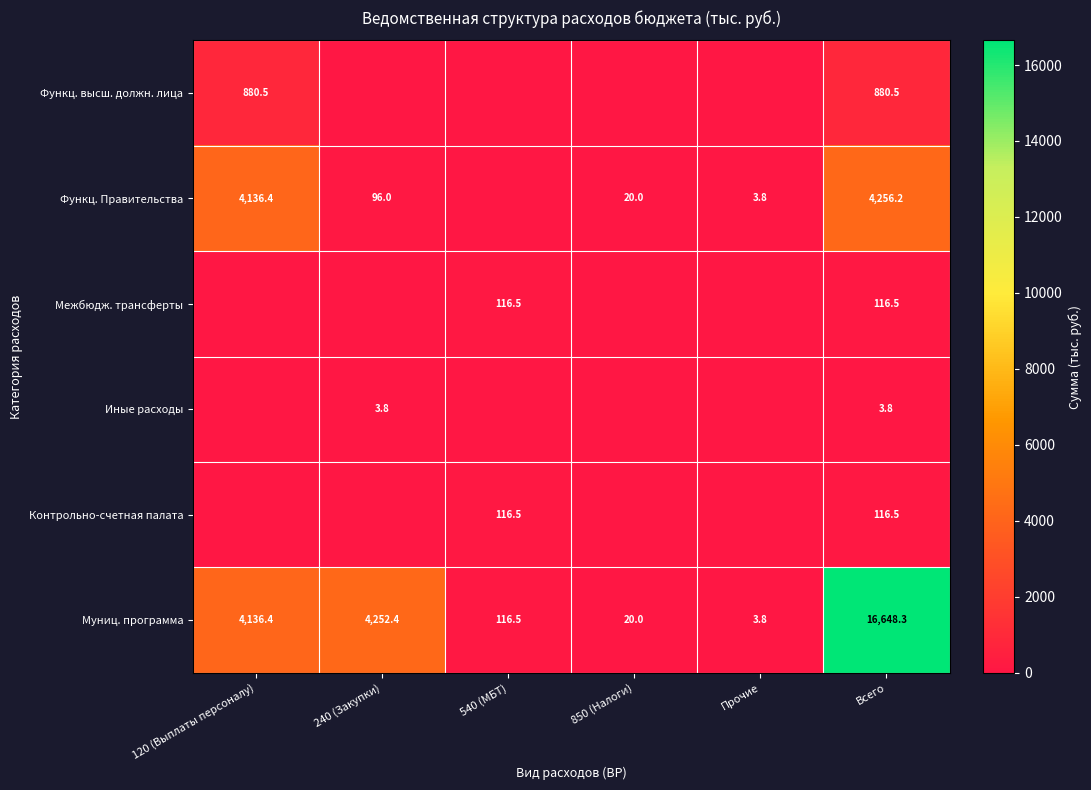

Is the value of Иные расходы at 240 (Закупки) greater than the value of Функц. высш. должн. лица at Всего?

No